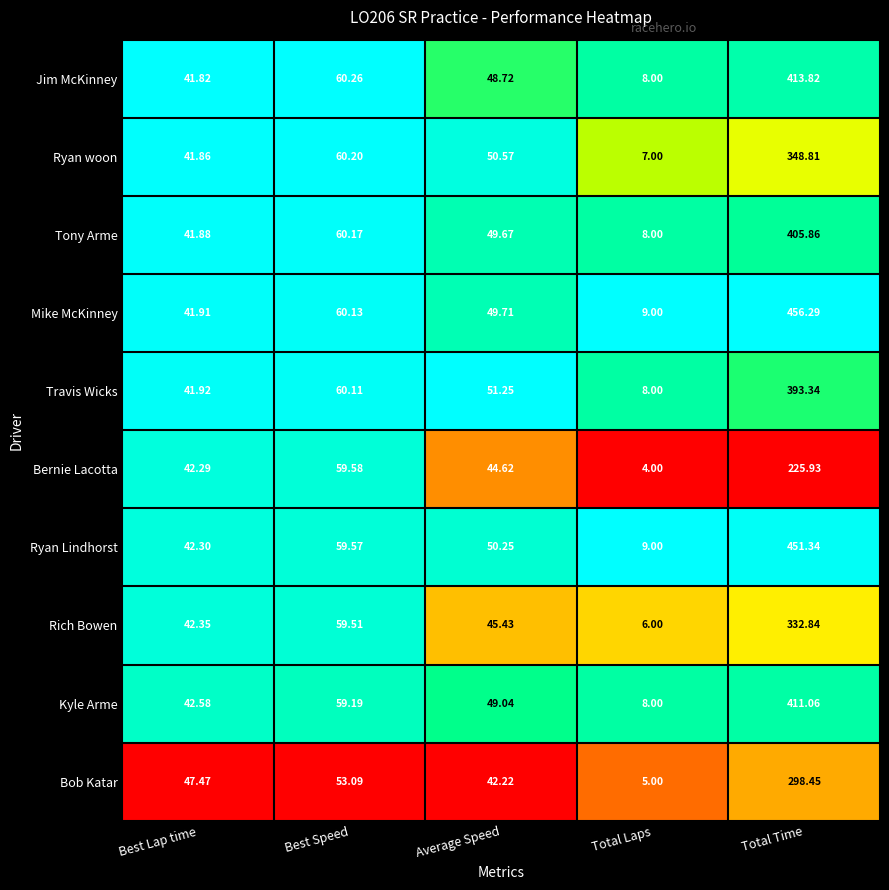

Which category has the lowest value in the Rich Bowen series?

Total Laps